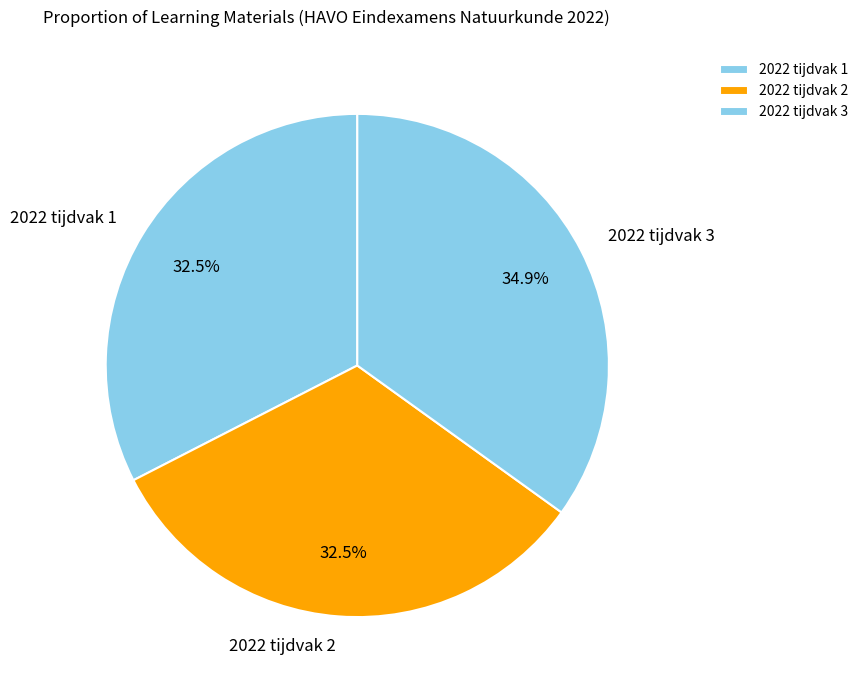

What portion of the pie excludes 2022 tijdvak 1?

67.5%